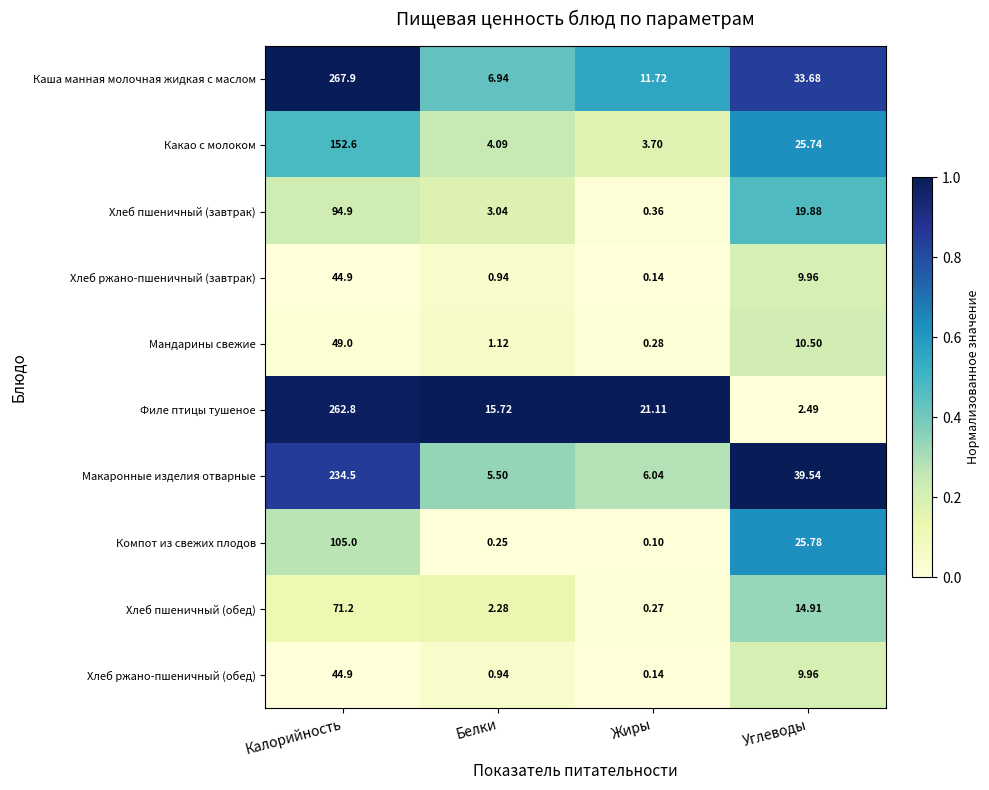

Where does the Хлеб пшеничный (обед) series first go above 14?

Калорийность